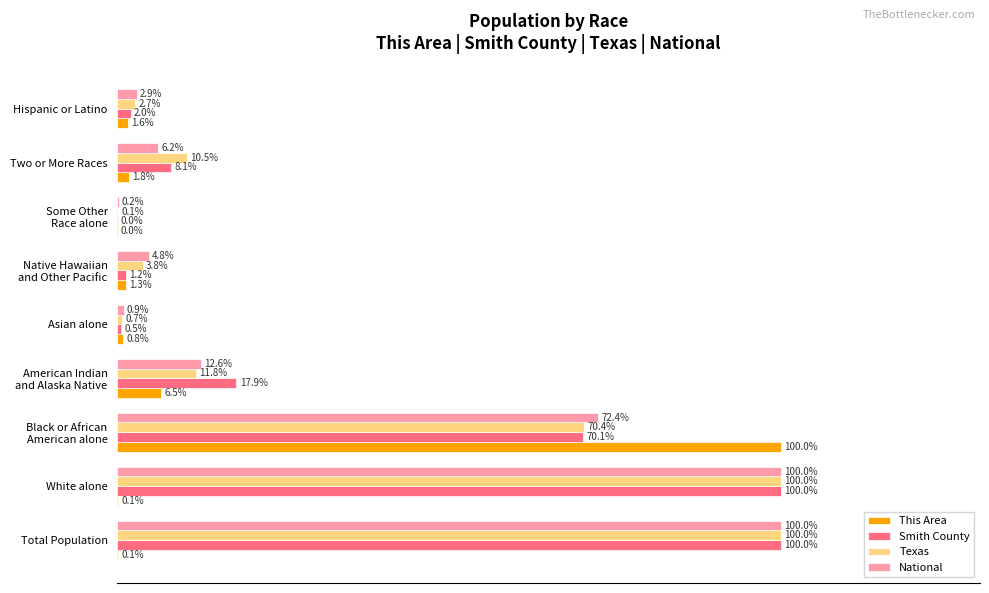

Between Total Population and Hispanic or Latino, which series saw the biggest shift?

Smith County